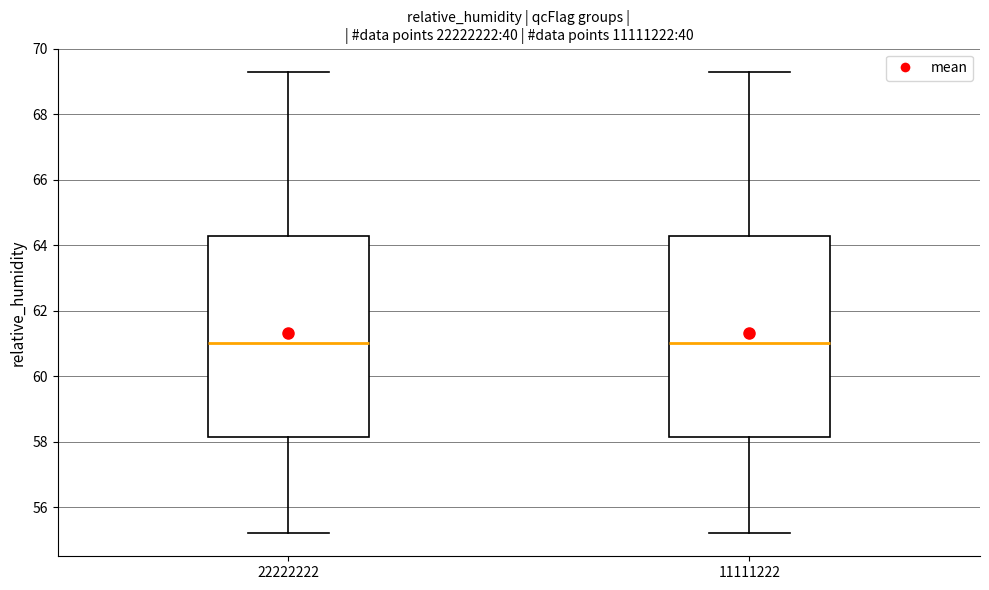

Reading left to right, read every box against the y-axis: the position of its median line, the range the box covers, and the ends of its whiskers. The values are not printed on the chart, so give them approximately, as read against the axis.

22222222: median 61.0, box 58.2 to 64.2, whiskers 55.2 to 69.4
11111222: median 61.0, box 58.2 to 64.2, whiskers 55.2 to 69.4